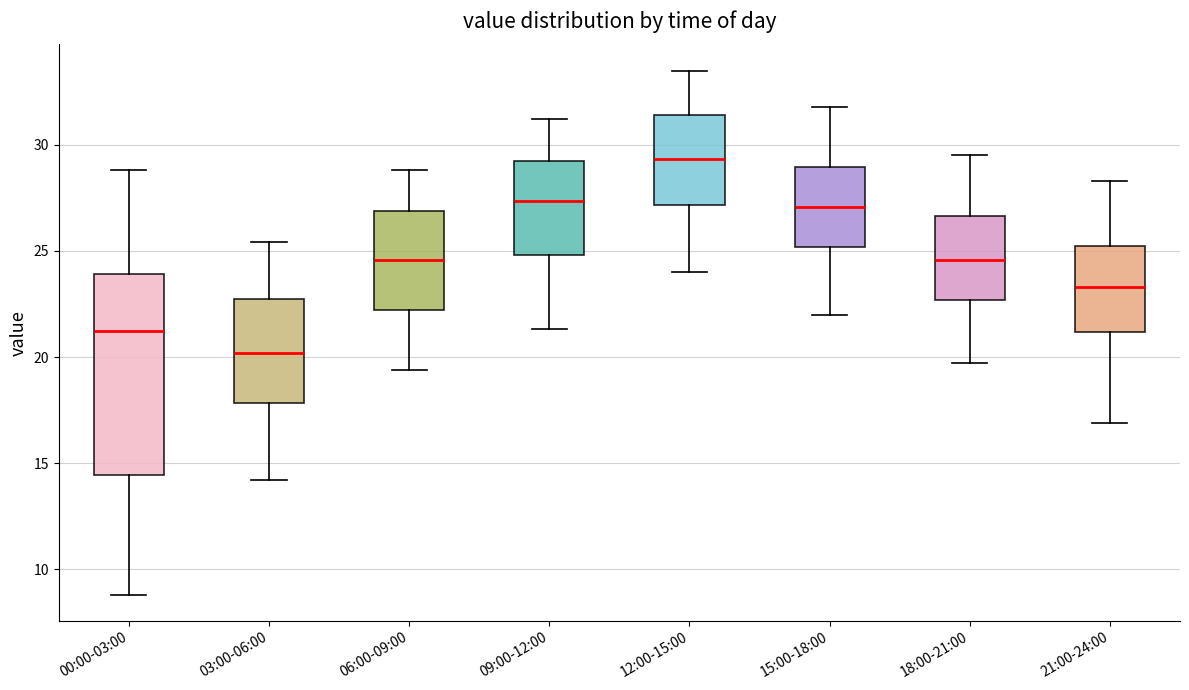

Reading left to right, transcribe this box plot: for each box, give where its median line is, the range the box spans, and where its two whiskers end, as read against the y-axis. The values are not printed on the chart, so give them approximately, as read against the axis.

00:00-03:00: median 21.0, box 14.5 to 24.0, whiskers 9.0 to 29.0
03:00-06:00: median 20.0, box 18.0 to 22.5, whiskers 14.0 to 25.5
06:00-09:00: median 24.5, box 22.0 to 27.0, whiskers 19.5 to 29.0
09:00-12:00: median 27.5, box 25.0 to 29.0, whiskers 21.5 to 31.0
12:00-15:00: median 29.5, box 27.0 to 31.5, whiskers 24.0 to 33.5
15:00-18:00: median 27.0, box 25.0 to 29.0, whiskers 22.0 to 32.0
18:00-21:00: median 24.5, box 22.5 to 26.5, whiskers 19.5 to 29.5
21:00-24:00: median 23.5, box 21.0 to 25.0, whiskers 17.0 to 28.5